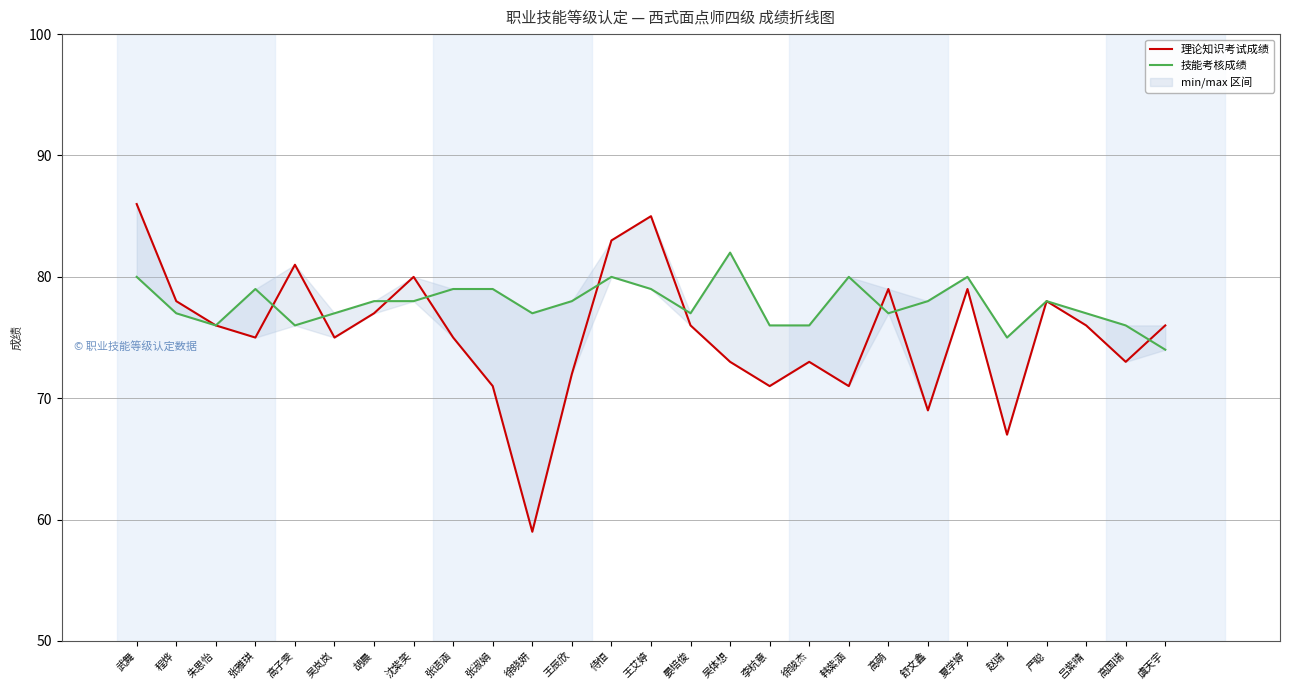

The value of 技能考核成绩 at 侍恒 is 48. True or false?

False